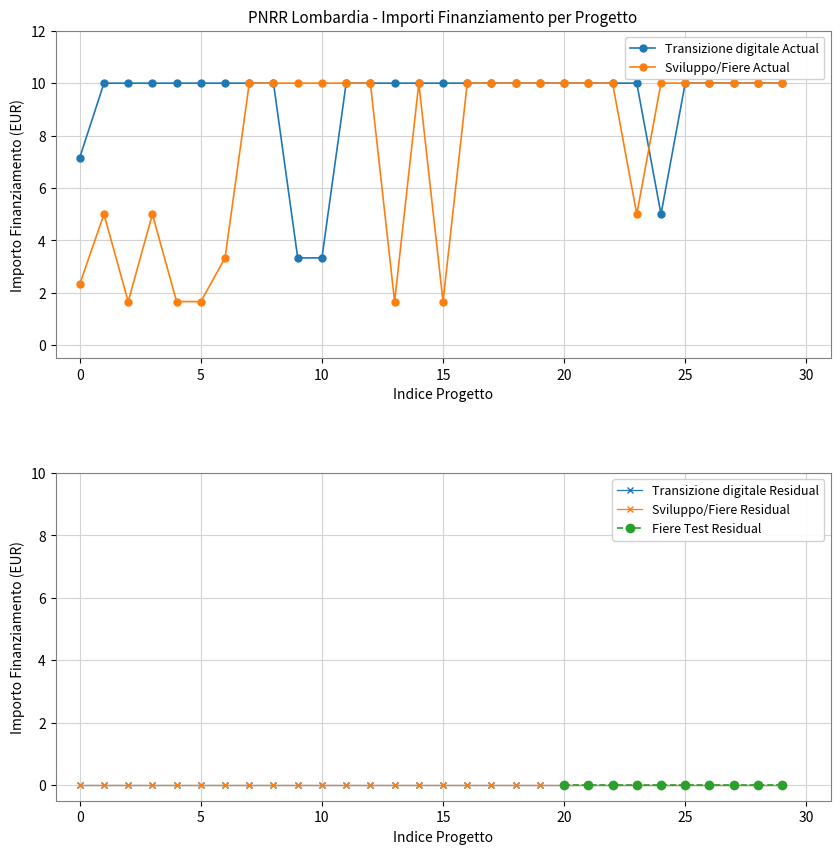

What is the greatest value displayed?

10.0